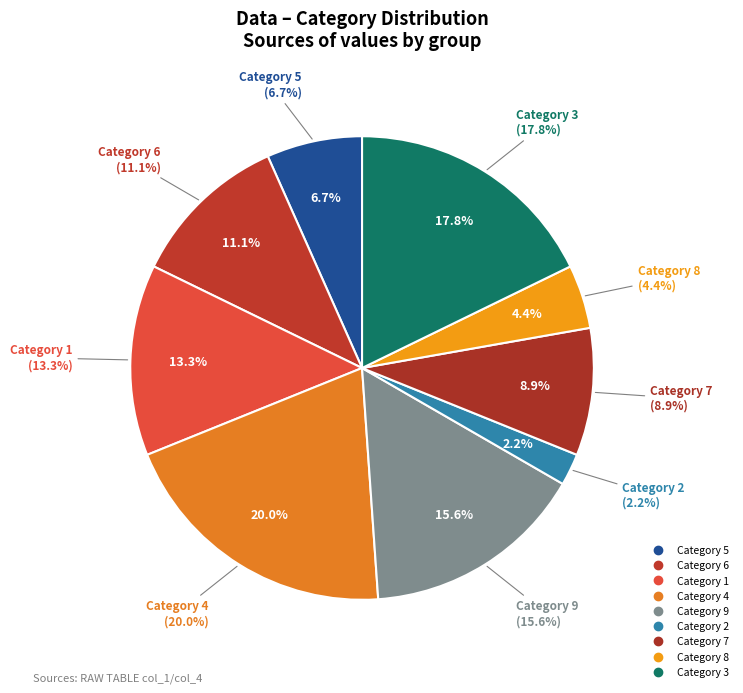

Is there a majority slice in this chart?

No